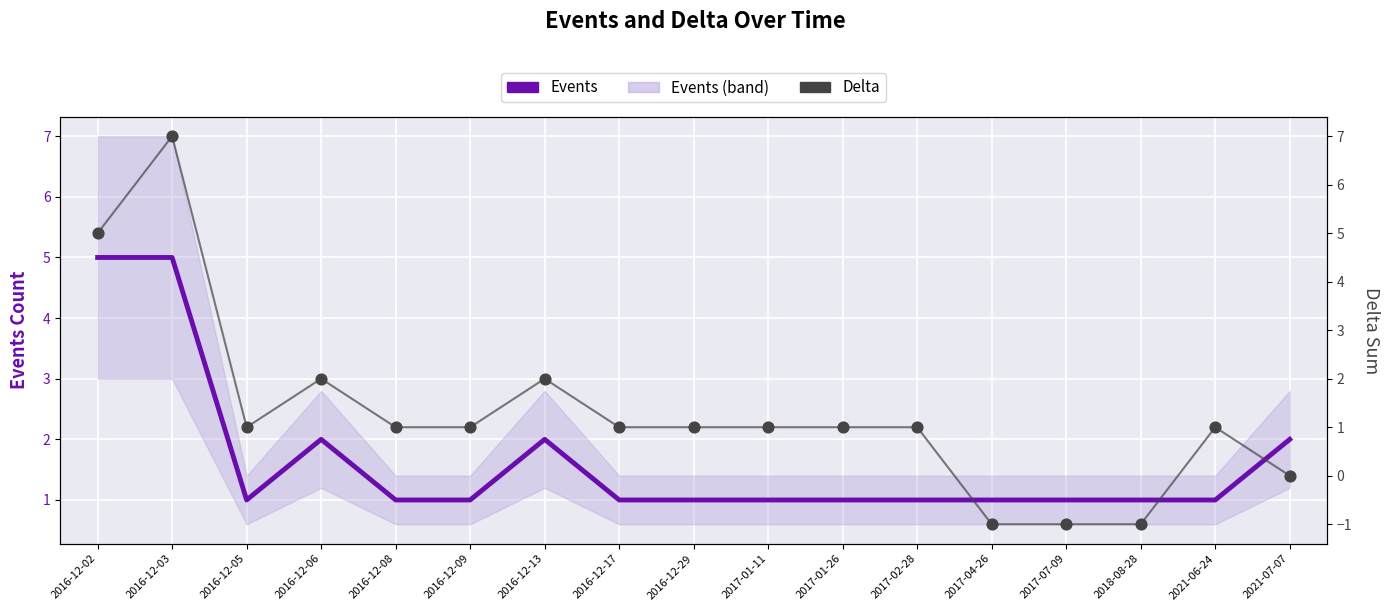

What is the total value across all series at 2021-06-24?

2